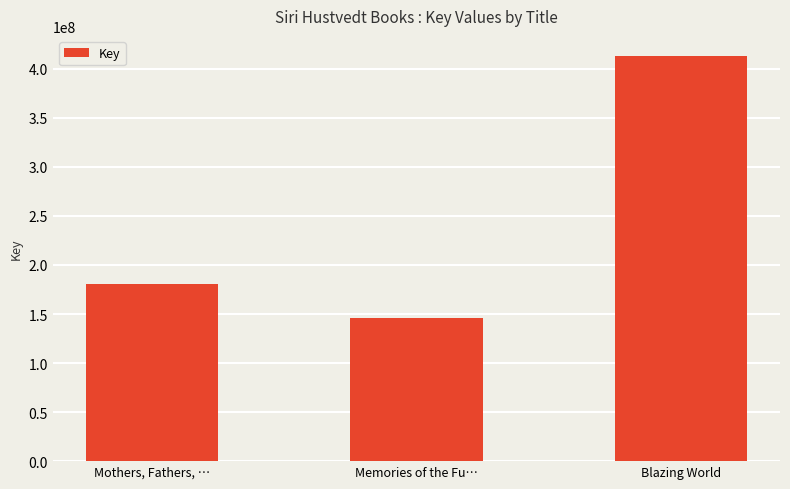

Count the number of data series in this chart.

1